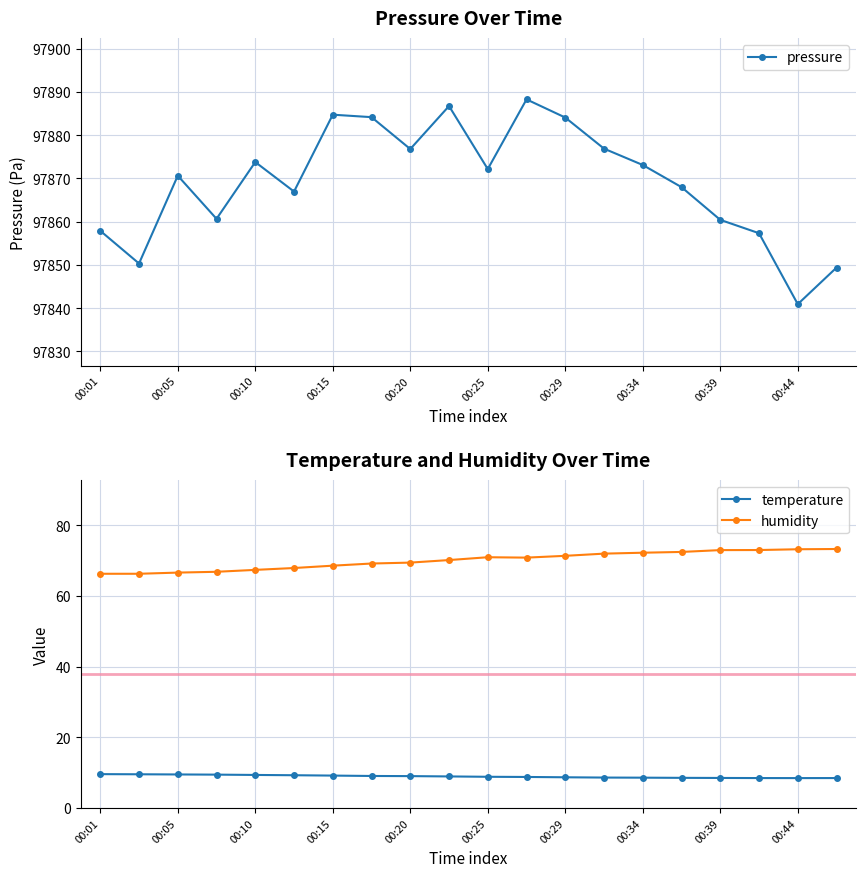

True or false: humidity and temperature cross at least once.

False